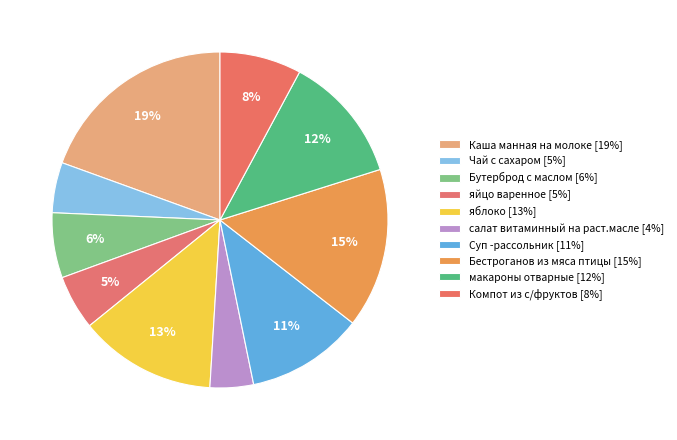

What is the largest slice in the pie chart?

Каша манная на молоке